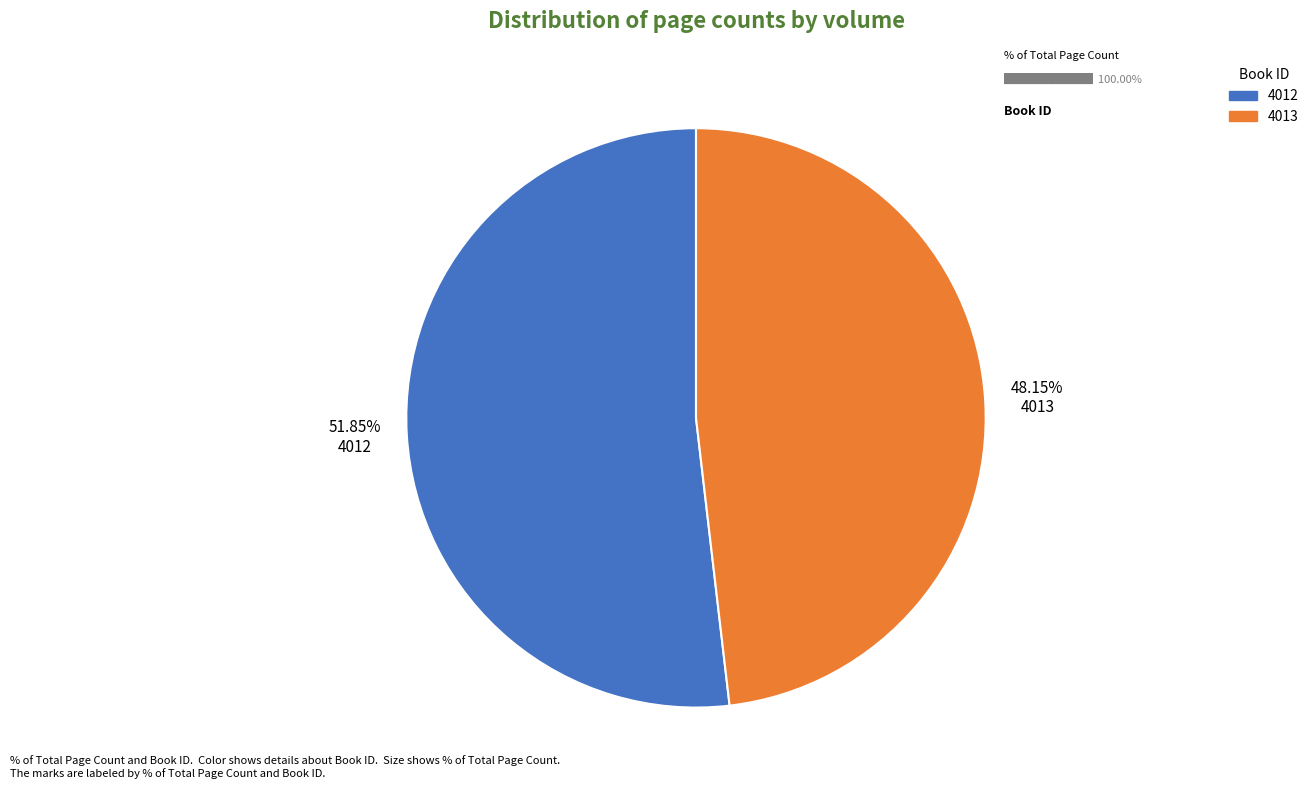

What percentage is the 4012 slice, to the nearest percent?

52%